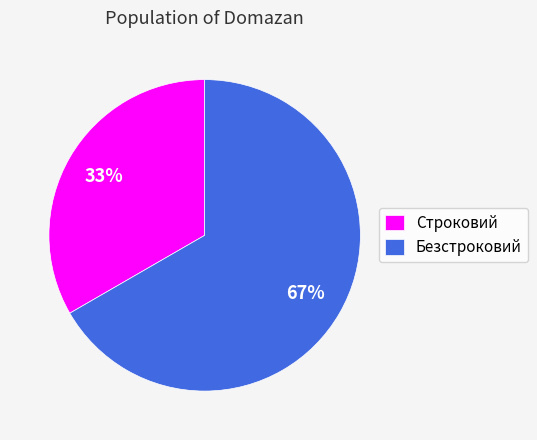

How many slices are in this pie chart?

2